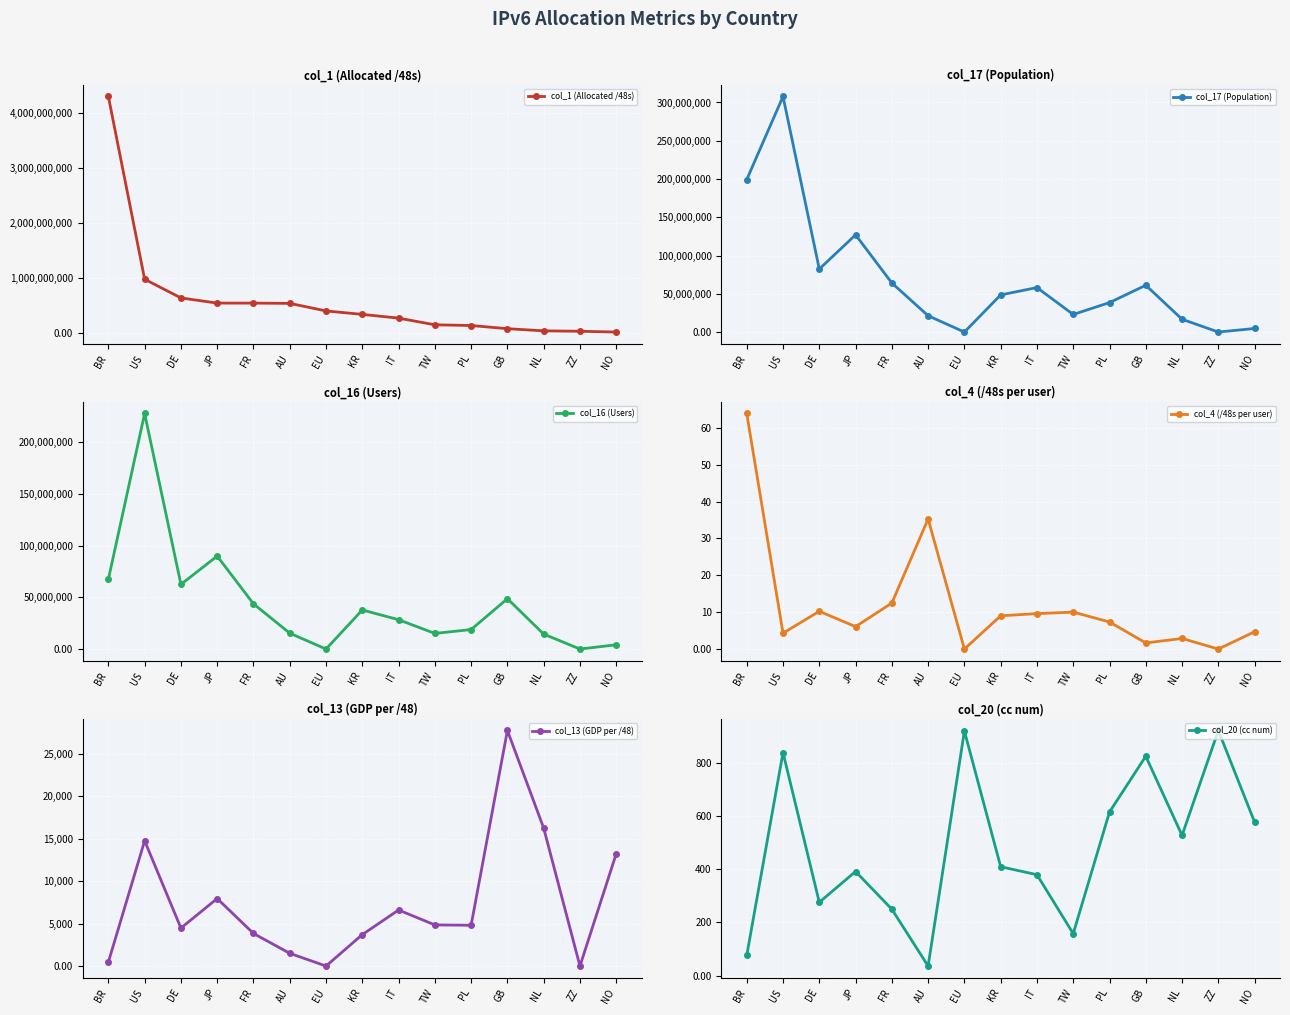

Reading left to right, list all the values displayed in this chart.

col_1 (Allocated /48s): BR=4307550208.0	US=980757002.0	DE=640679950.0	JP=546521098.0	FR=546308105.0	AU=541401104.0	EU=403963910.0	KR=340852737.0	IT=273022979.0	TW=151388161.0	PL=138543107.0	GB=80674829.0	NL=41484304.0	ZZ=33554432.0	NO=19464194.0
col_17 (Population): BR=199235845.0	US=307839004.0	DE=82321187.0	JP=127028405.0	FR=64131151.0	AU=21315768.0	EU=0.0	KR=48536243.0	IT=58120161.0	TW=22985350.0	PL=38478913.0	GB=61148835.0	NL=16730269.0	ZZ=0.0	NO=4663838.0
col_16 (Users): BR=67401486.0	US=227800862.0	DE=62539405.0	JP=89885299.0	FR=43737444.0	AU=15343089.0	EU=0.0	KR=37775757.0	IT=28391698.0	TW=15108270.0	PL=18854667.0	GB=48686702.0	NL=14448260.0	ZZ=0.0	NO=4145685.0
col_4 (/48s per user): BR=63.9	US=4.3	DE=10.2	JP=6.1	FR=12.5	AU=35.3	EU=0.0	KR=9.0	IT=9.6	TW=10.0	PL=7.3	GB=1.7	NL=2.9	ZZ=0.0	NO=4.7
col_13 (GDP per /48): BR=467.0	US=14752.0	DE=4471.0	JP=7949.0	FR=3838.0	AU=1500.0	EU=0.0	KR=3702.0	IT=6599.0	TW=4843.0	PL=4804.0	GB=27741.0	NL=16252.0	ZZ=0.0	NO=13226.0
col_20 (cc num): BR=76.0	US=840.0	DE=276.0	JP=392.0	FR=250.0	AU=36.0	EU=921.0	KR=410.0	IT=380.0	TW=158.0	PL=616.0	GB=826.0	NL=528.0	ZZ=923.0	NO=578.0